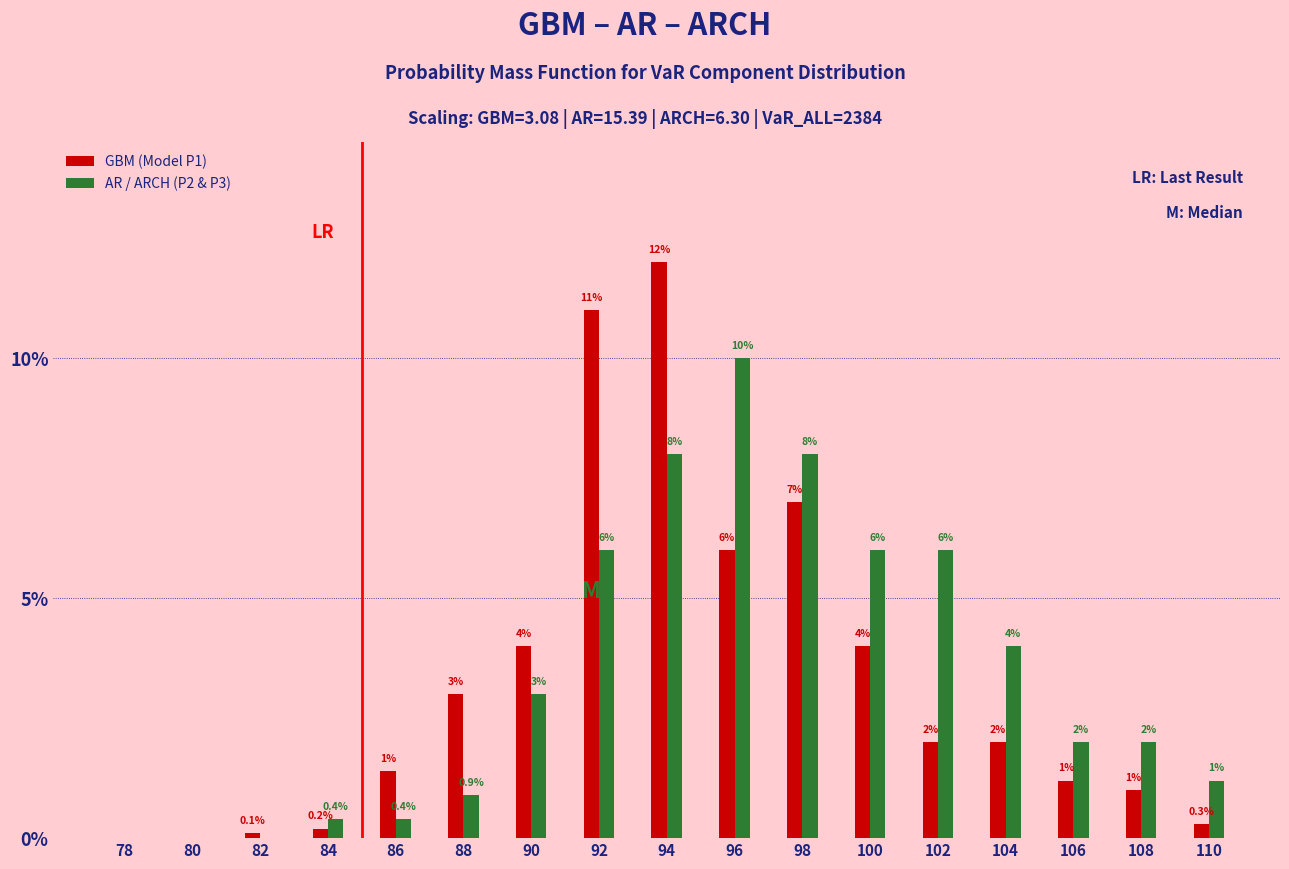

Reading left to right, transcribe all the data shown in this chart.

GBM (Model P1): 78=0.0	80=0.0	82=0.1	84=0.2	86=1.4	88=3.0	90=4.0	92=11.0	94=12.0	96=6.0	98=7.0	100=4.0	102=2.0	104=2.0	106=1.2	108=1.0	110=0.3
AR / ARCH (P2 & P3): 78=0.0	80=0.0	82=0.0	84=0.4	86=0.4	88=0.9	90=3.0	92=6.0	94=8.0	96=10.0	98=8.0	100=6.0	102=6.0	104=4.0	106=2.0	108=2.0	110=1.2